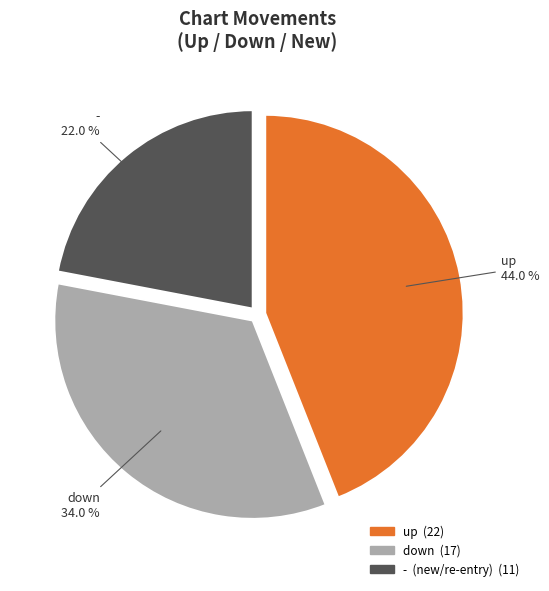

To the nearest percent, what is the difference between the largest and smallest slice percentages?

22%